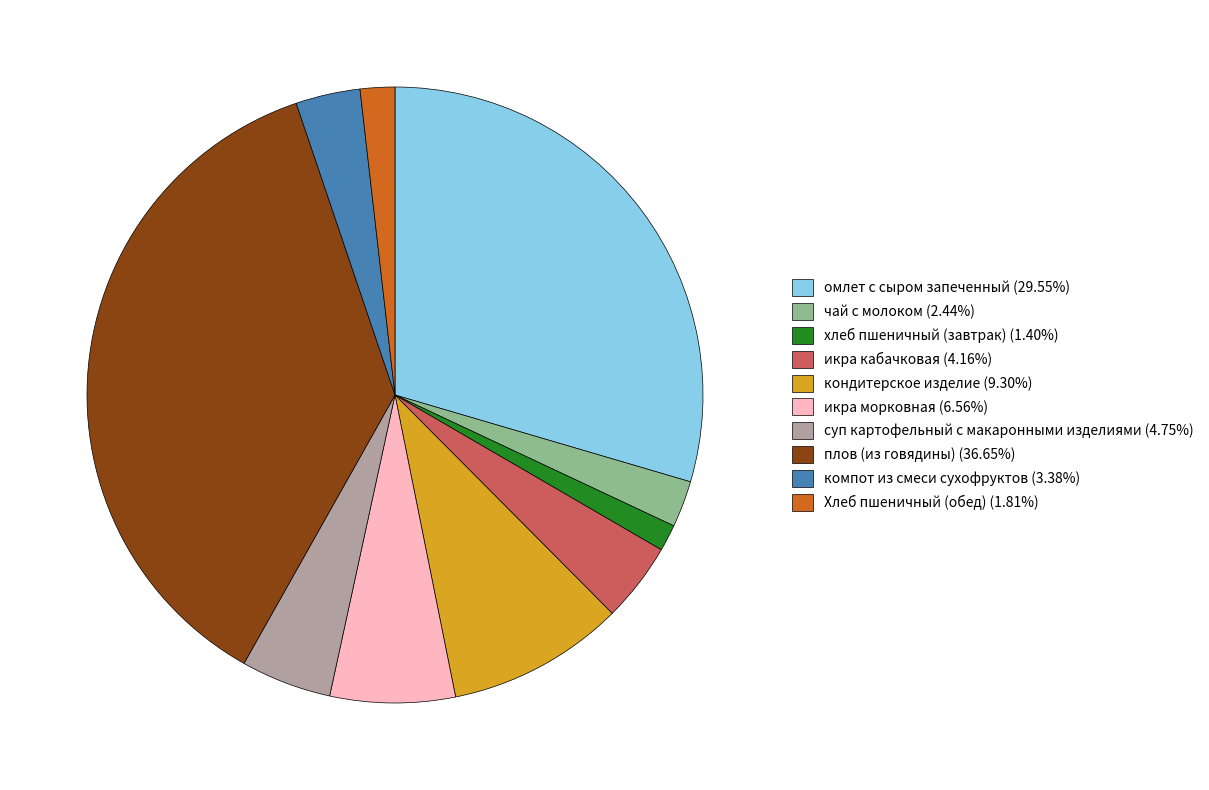

Is the sum of компот из смеси сухофруктов (3.38%) and суп картофельный с макаронными изделиями (4.75%) greater than half?

No